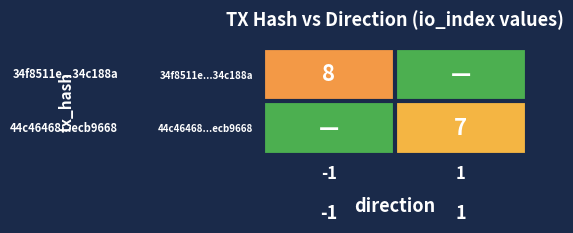

The 34f8511e...34c188a series shows 2 at -1. True or false?

False